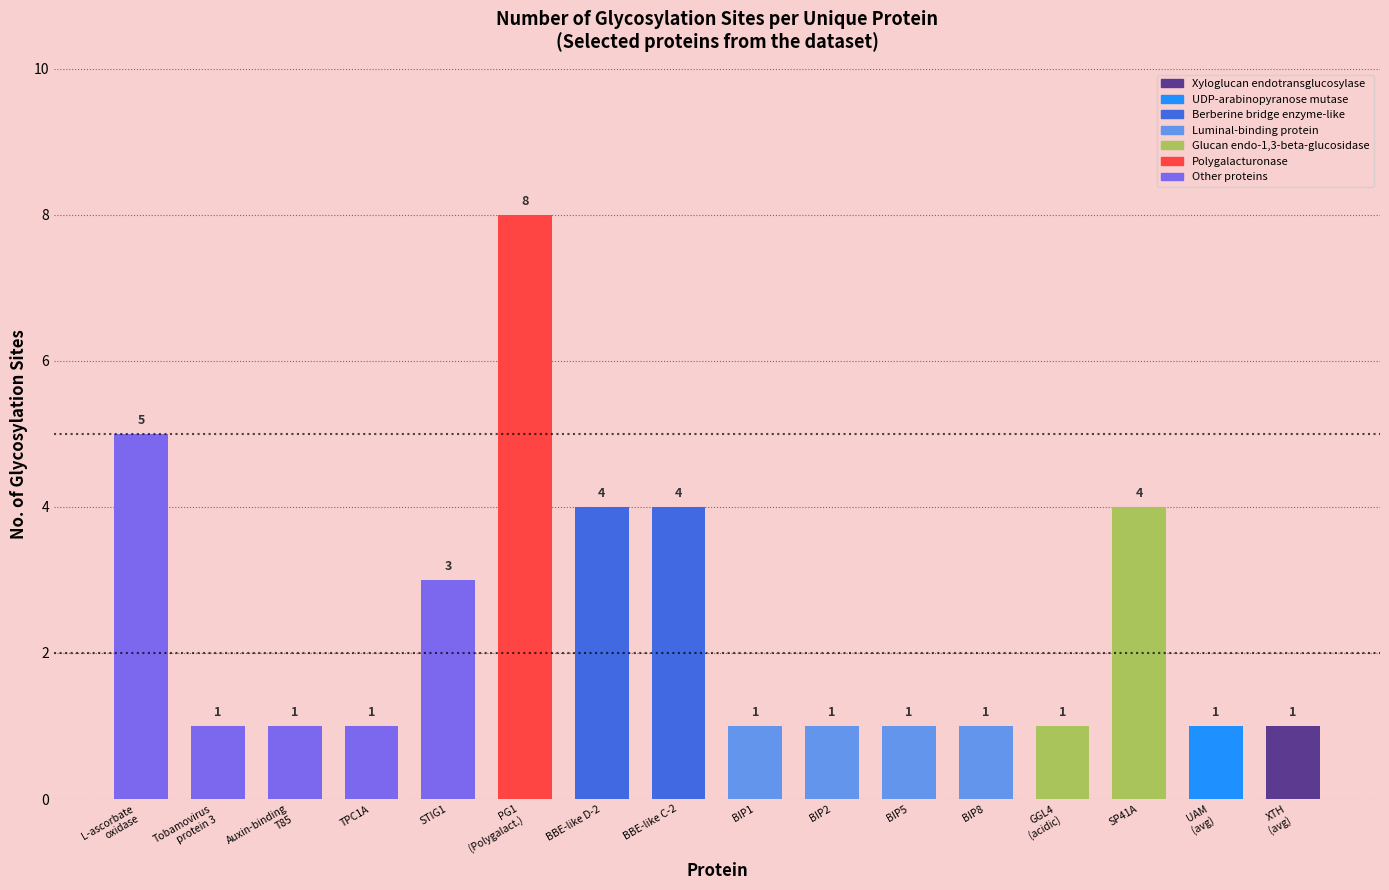

What is the greatest value displayed?

8